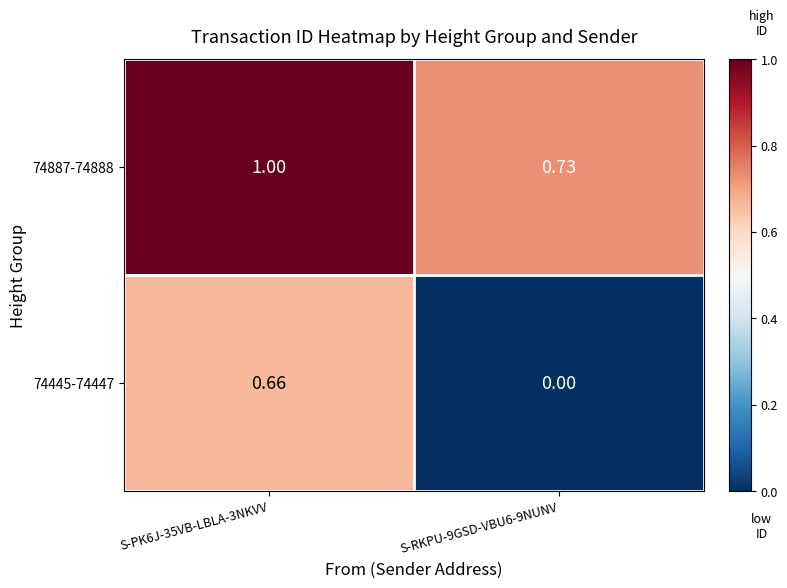

Is the value of 74445-74447 at S-RKPU-9GSD-VBU6-9NUNV greater than the value of 74887-74888 at S-PK6J-35VB-LBLA-3NKVV?

No